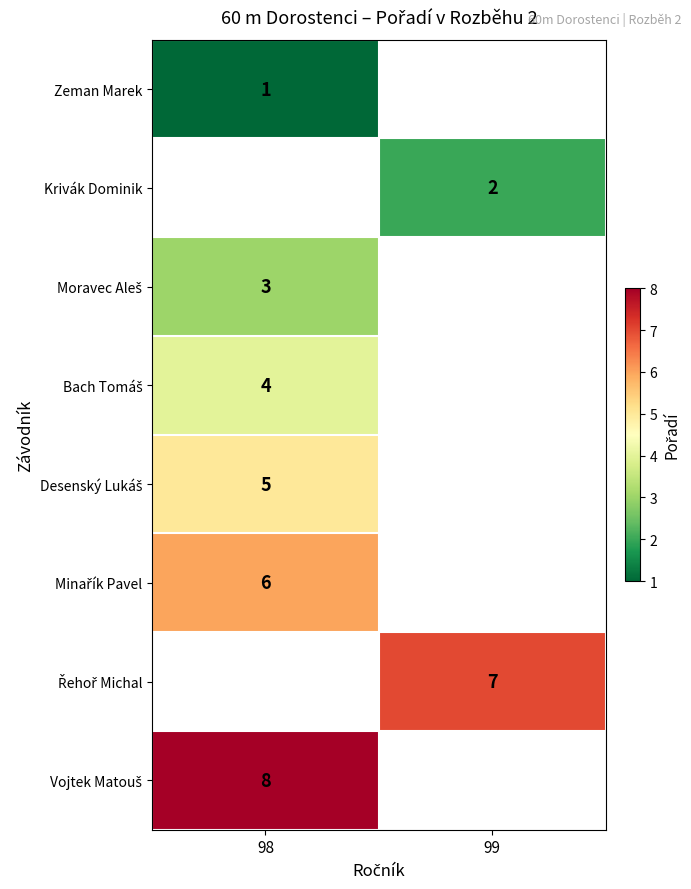

Where is Desenský Lukáš nearest to the value 5?

98